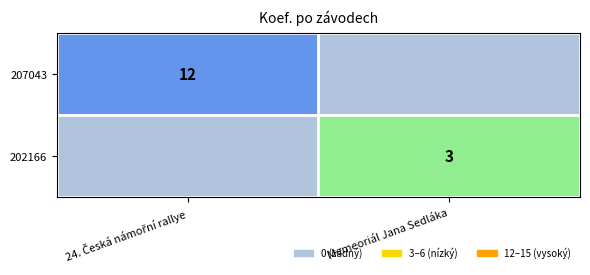

How many distinct data groups are displayed?

2